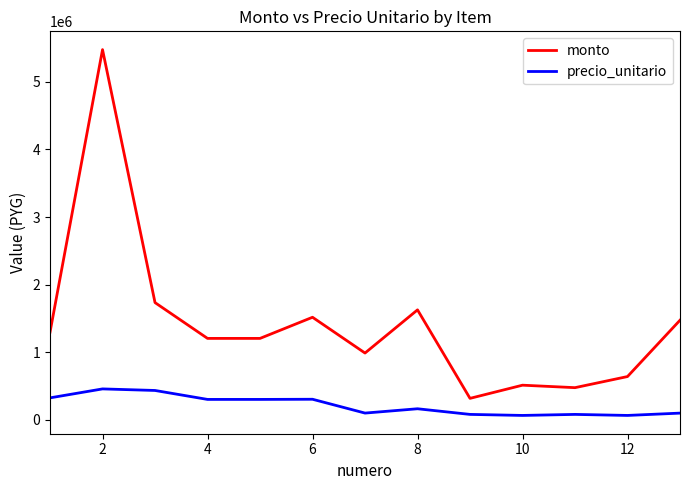

Which series has the largest total across all categories?

monto